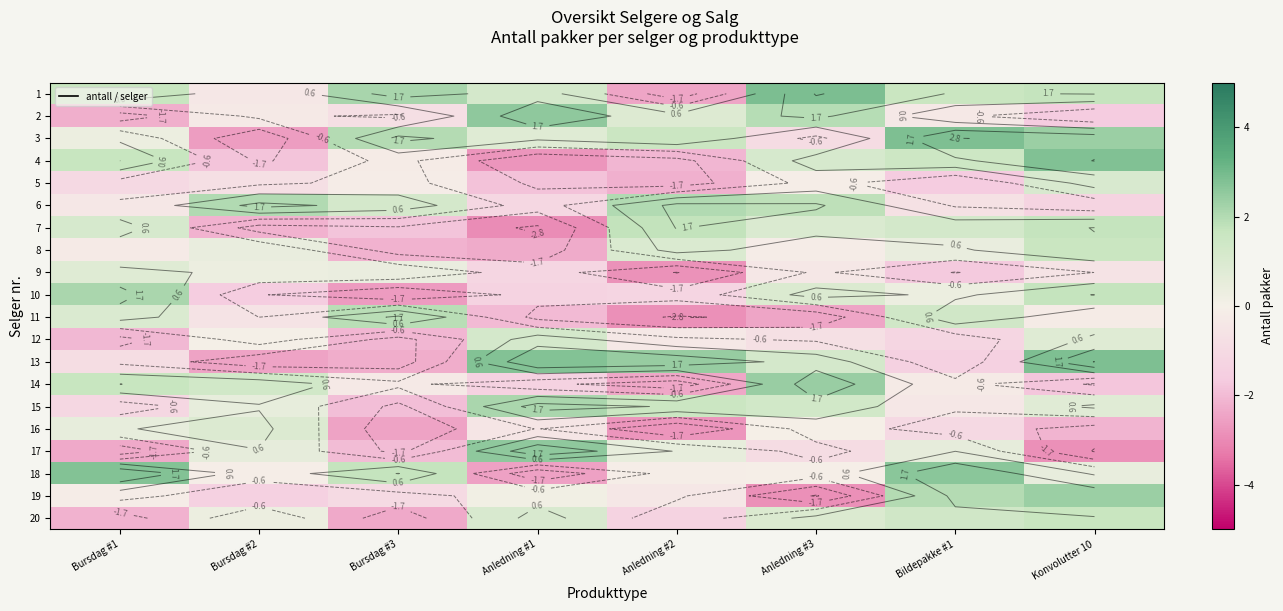

The 5 series shows -0.1 at Anledning #3. True or false?

True